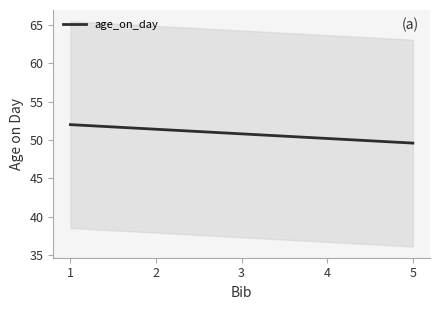

What is the difference between the maximum and minimum values?

2.4